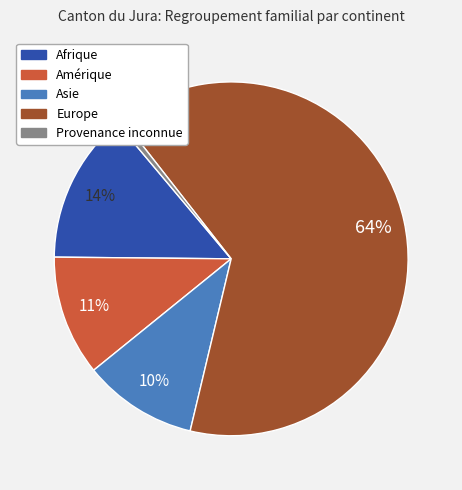

Between Provenance inconnue and Asie, which is larger?

Asie